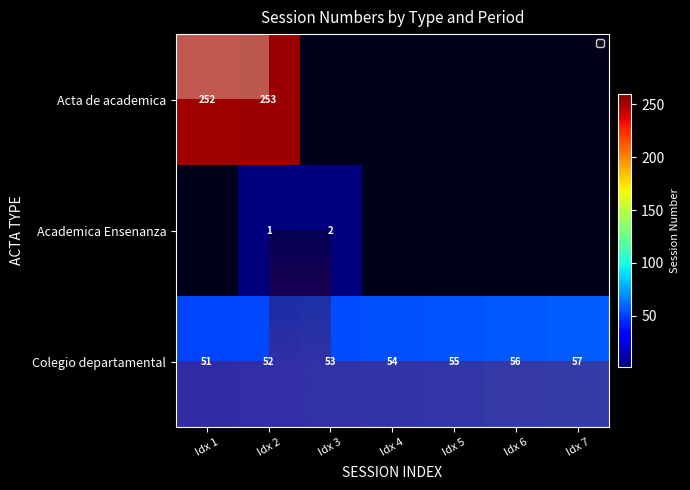

What is the sum of all Colegio departamental values?

378.0